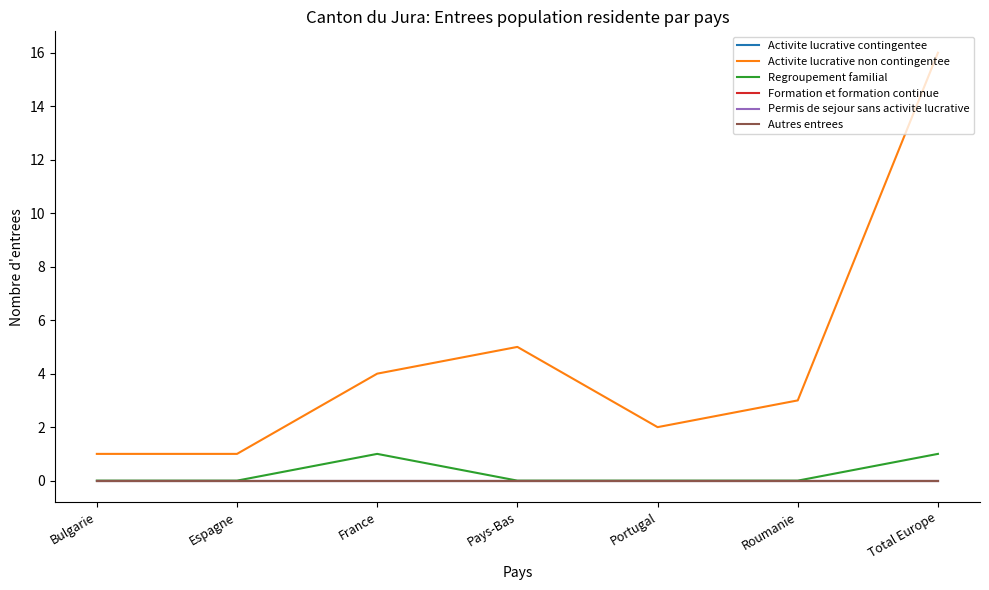

How many lines are shown in the chart?

6